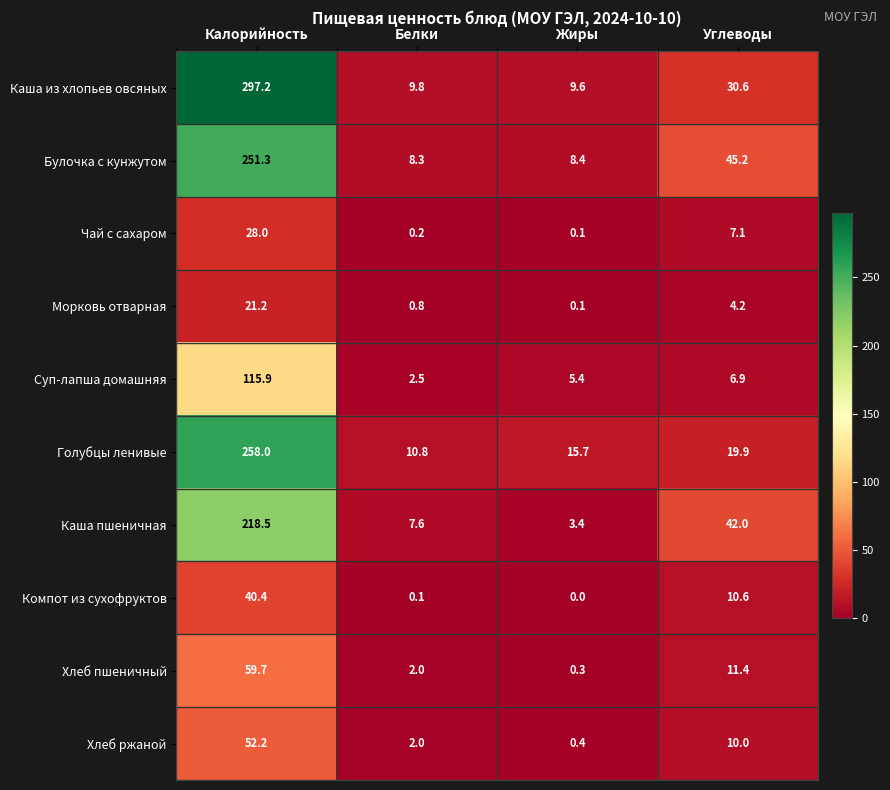

What is the difference between the highest and lowest values at Углеводы?

41.0